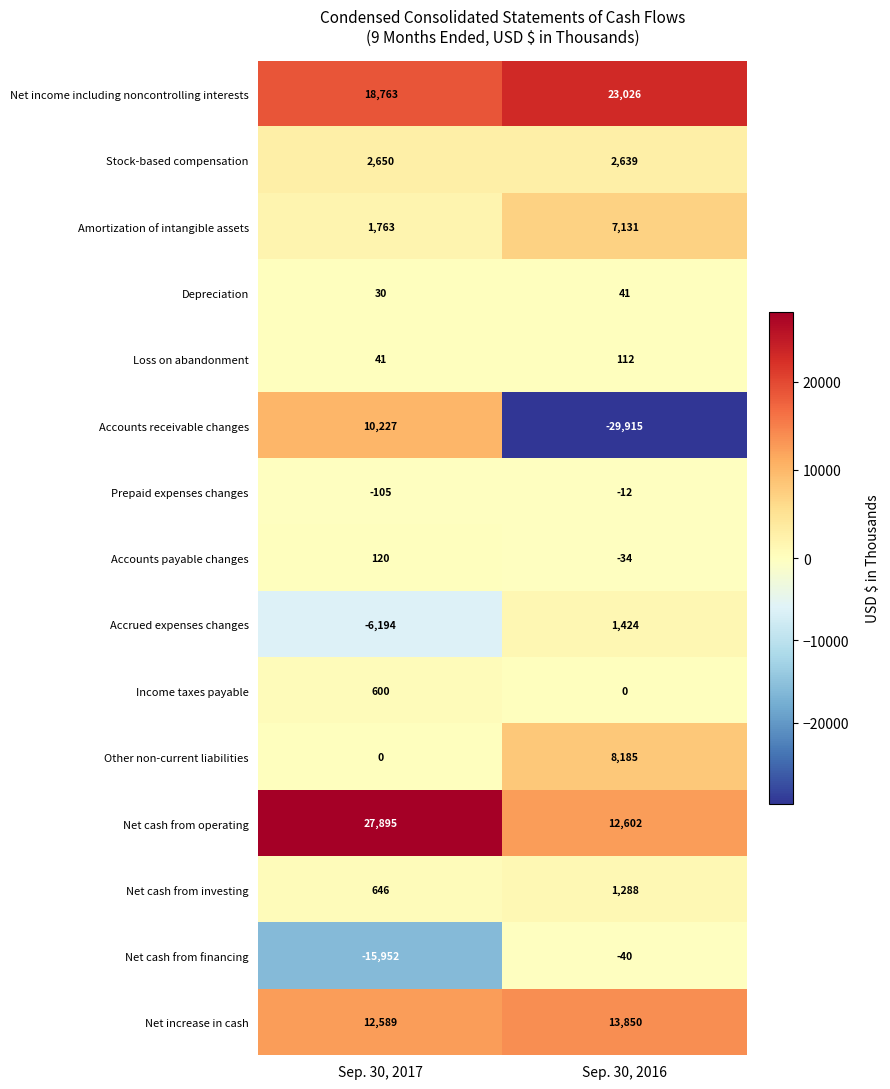

Rank the series at Sep. 30, 2016 from lowest to highest value.

Accounts receivable changes, Net cash from financing, Accounts payable changes, Prepaid expenses changes, Income taxes payable, Depreciation, Loss on abandonment, Net cash from investing, Accrued expenses changes, Stock-based compensation, Amortization of intangible assets, Other non-current liabilities, Net cash from operating, Net increase in cash, Net income including noncontrolling interests